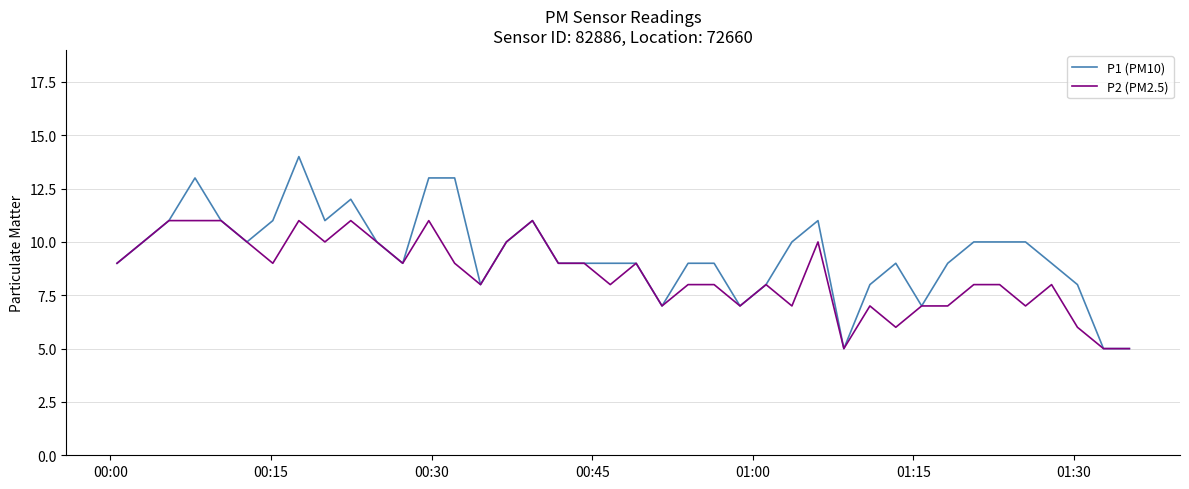

List the series in order of their overall mean, highest first.

P1 (PM10), P2 (PM2.5)